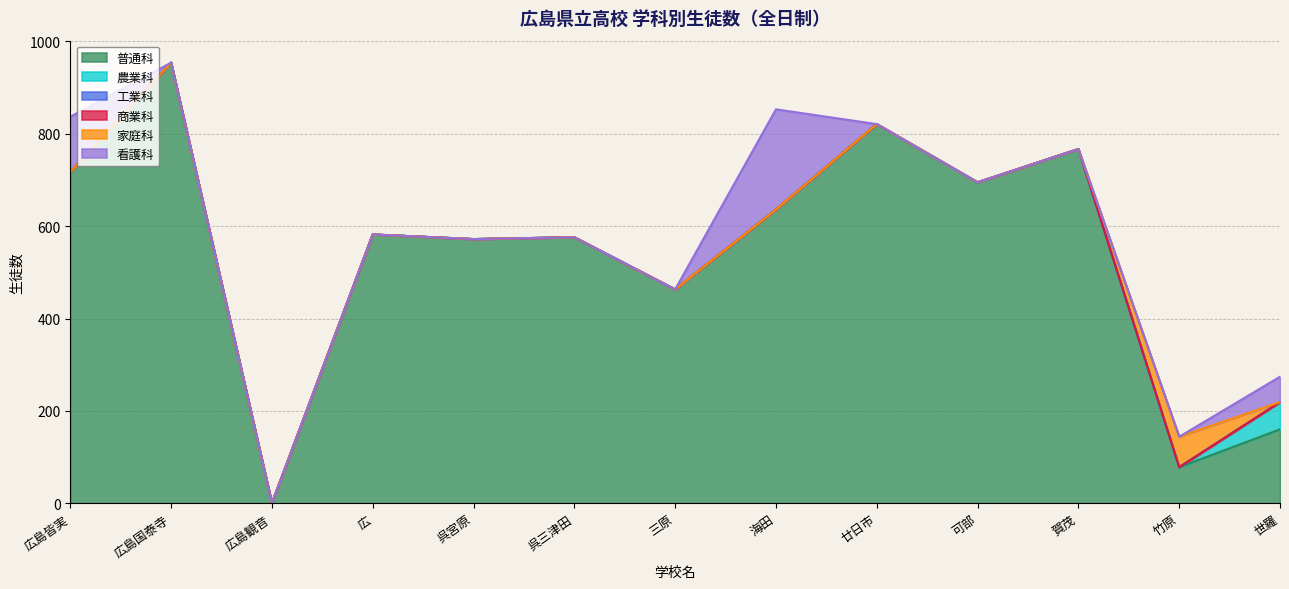

Which label corresponds to the largest value in the chart?

広島国泰寺